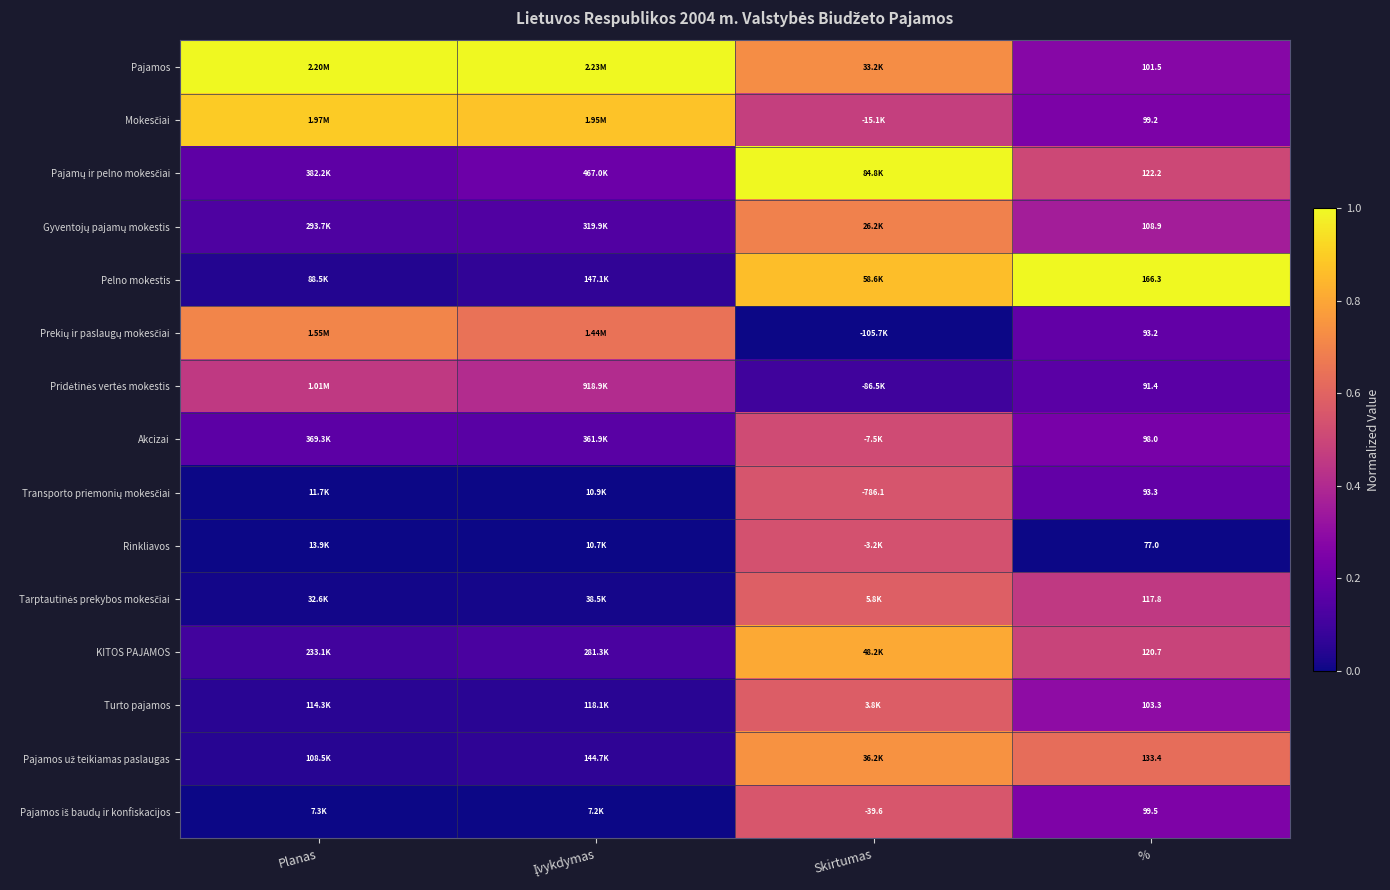

Which series has the largest total across all categories?

Pajamos